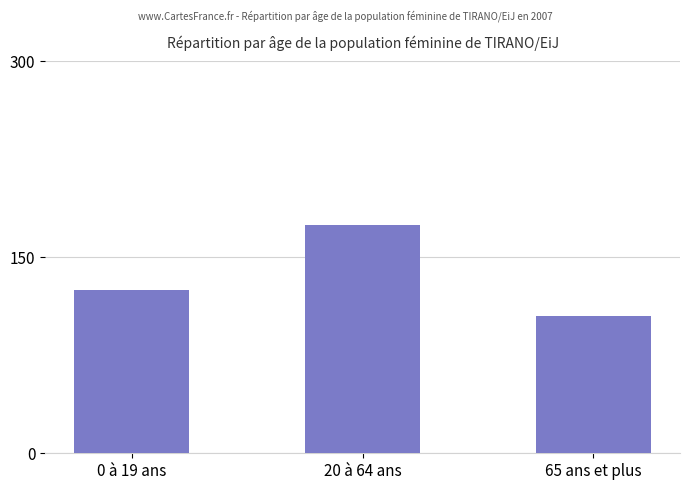

Are the bars grouped side by side (vs. stacked)?

No